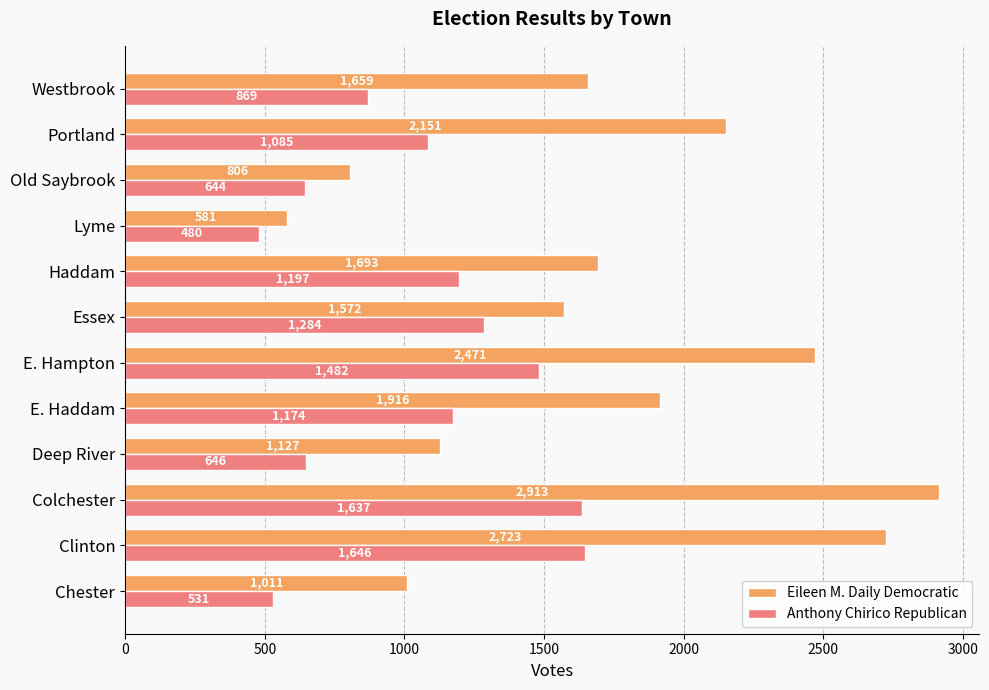

Which series has the largest total across all categories?

Eileen M. Daily Democratic